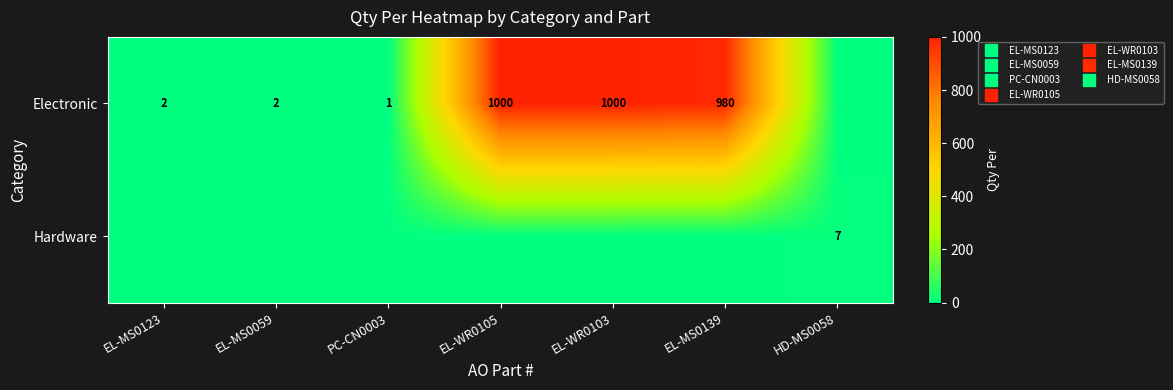

How many positive values does the Hardware series have?

1